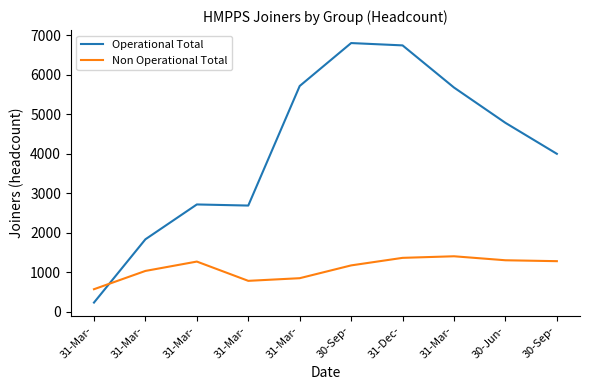

Does the chart display data point markers on the line(s)?

No